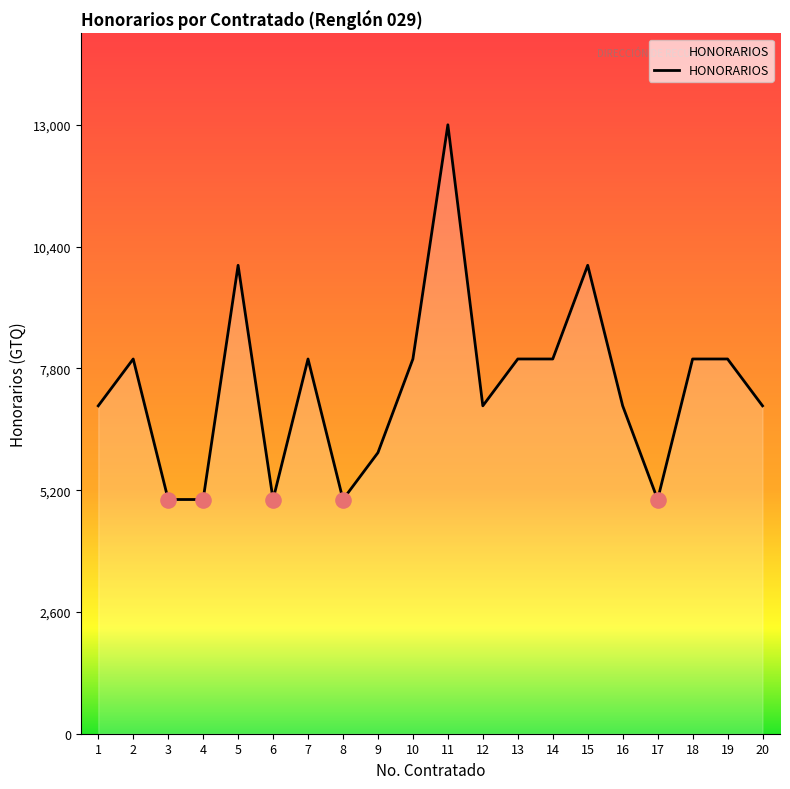

Between 8 and 10, which is larger?

10